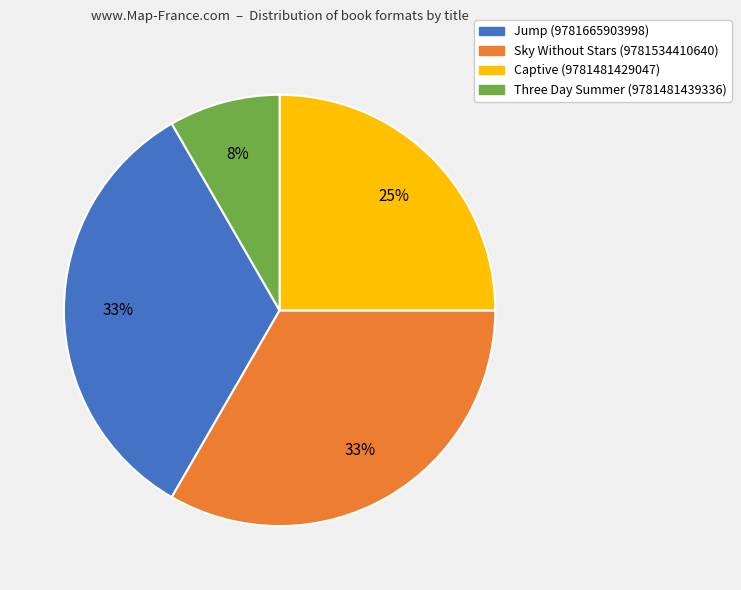

To the nearest percent, what is the average slice percentage?

25%